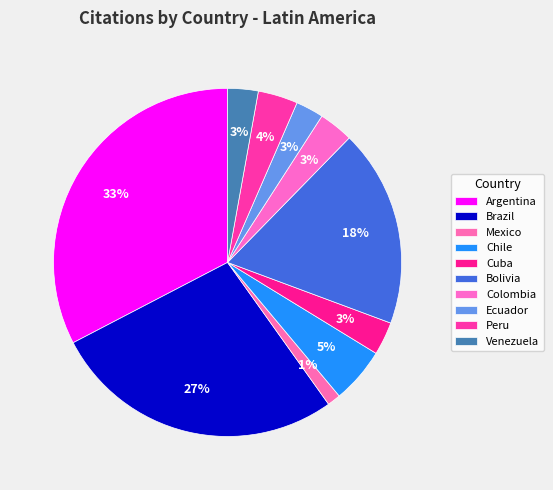

True or false: Cuba accounts for 1% of the total.

False